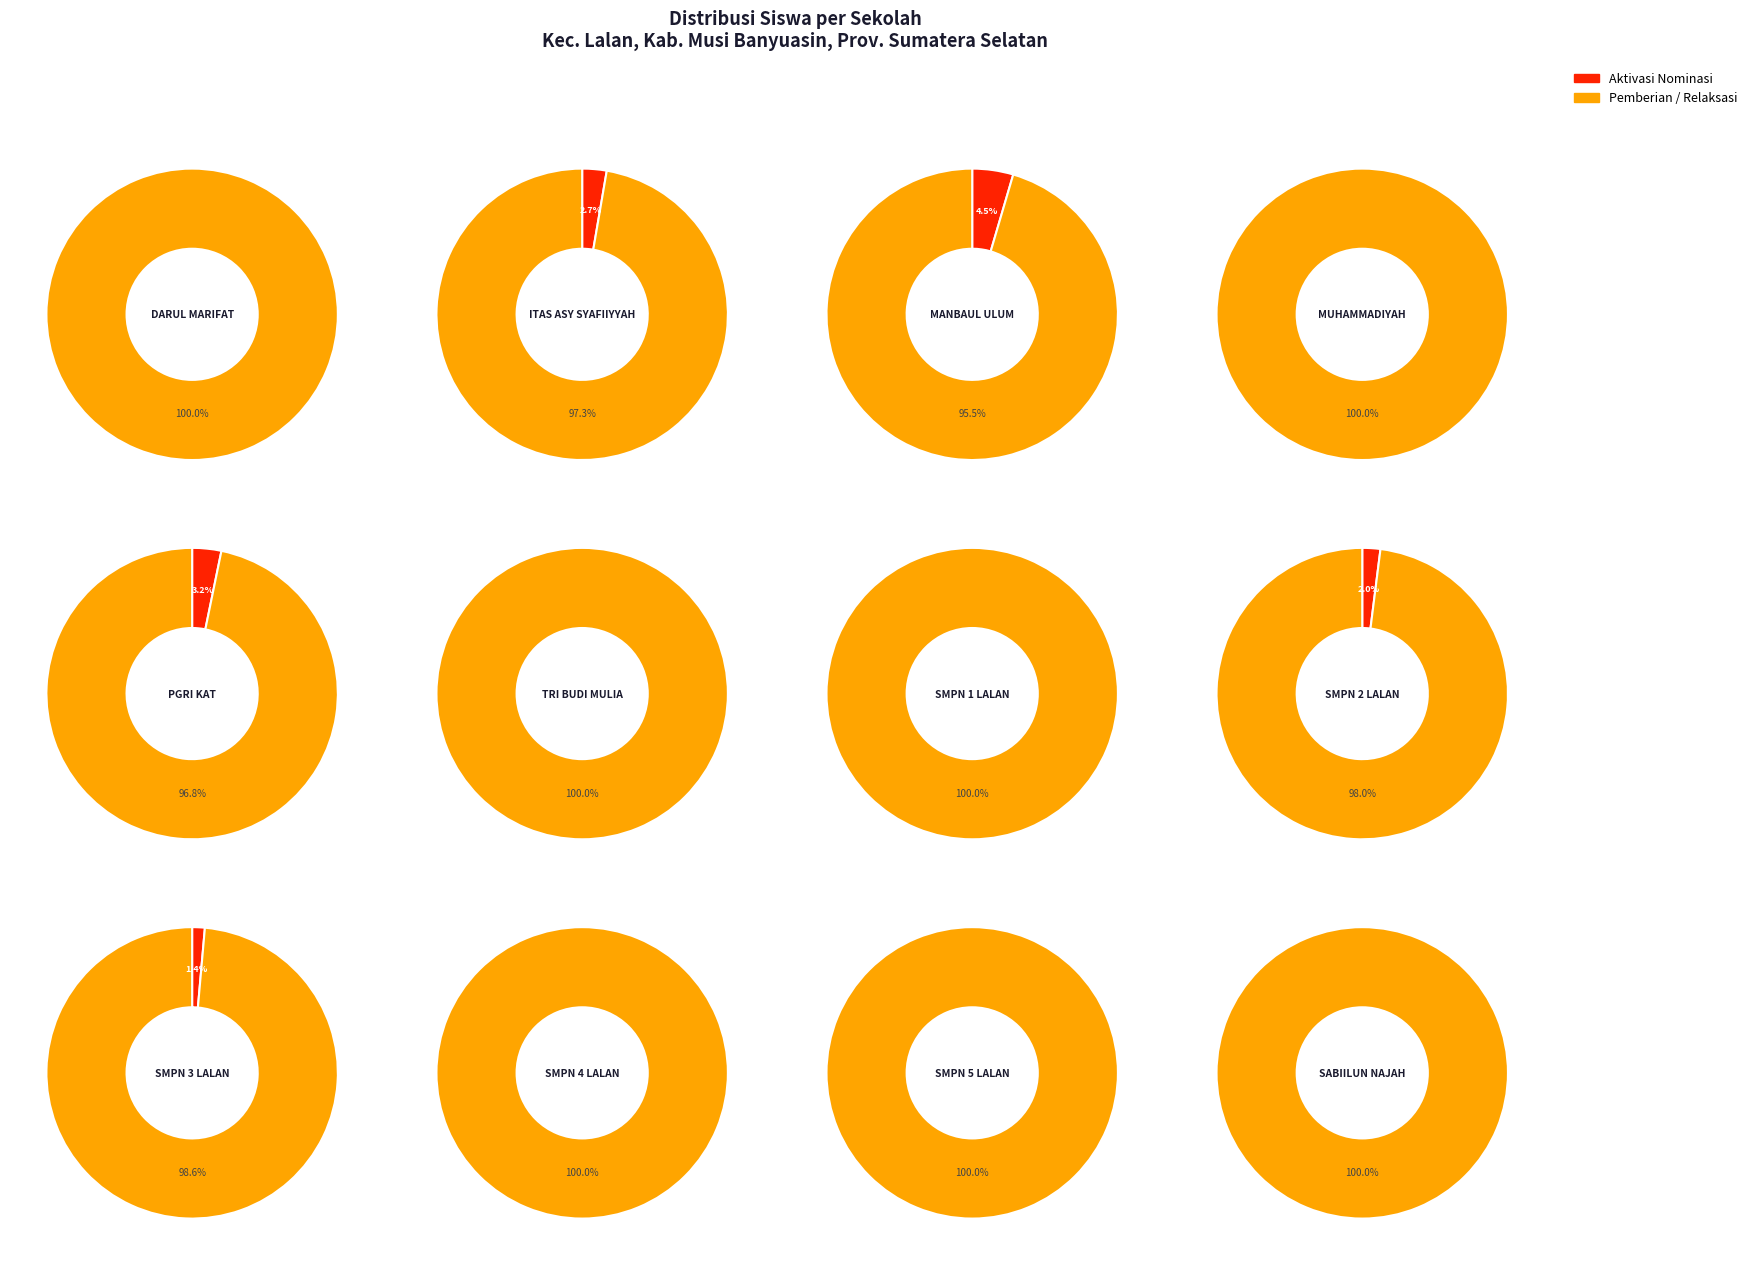

To the nearest percent, what percentage of the pie is 3?

5%